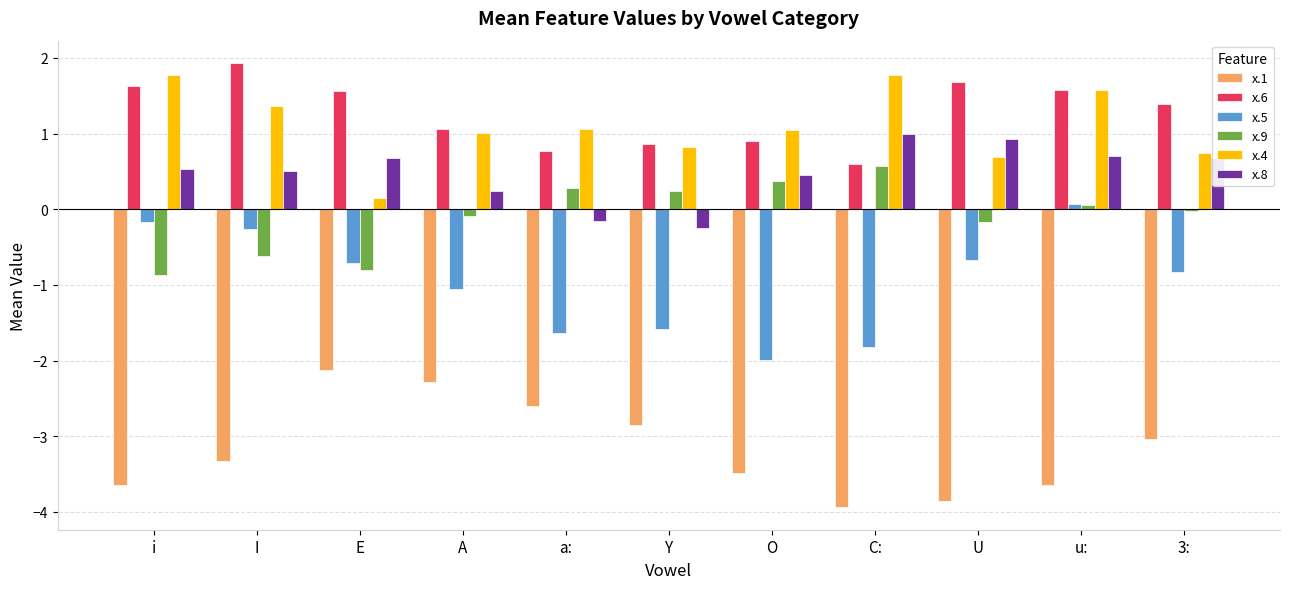

The x.5 series shows -1.8 at C:. True or false?

True